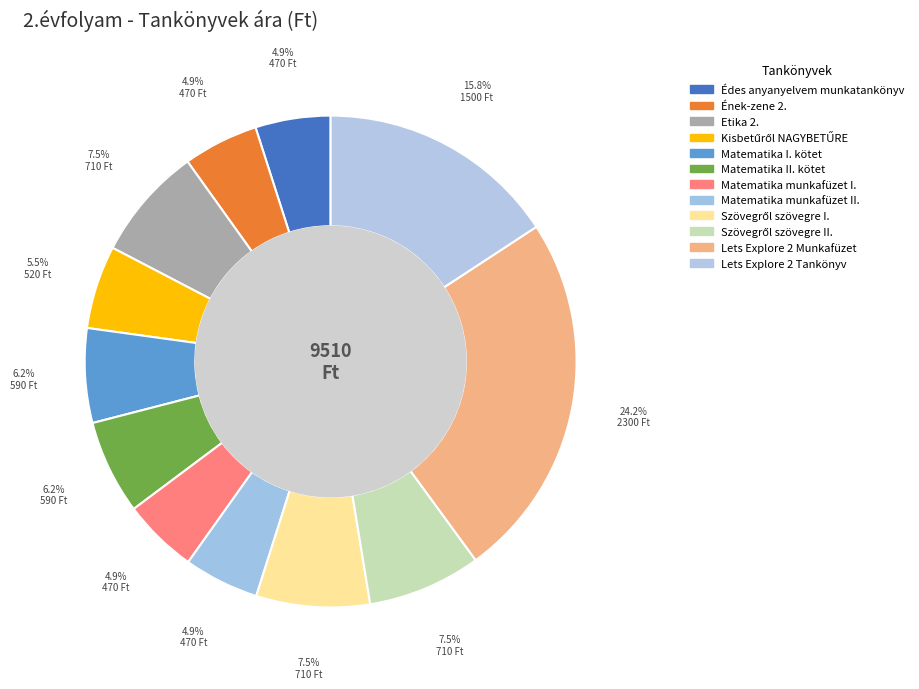

Which category has the biggest portion of the pie?

Lets Explore 2 Munkafüzet